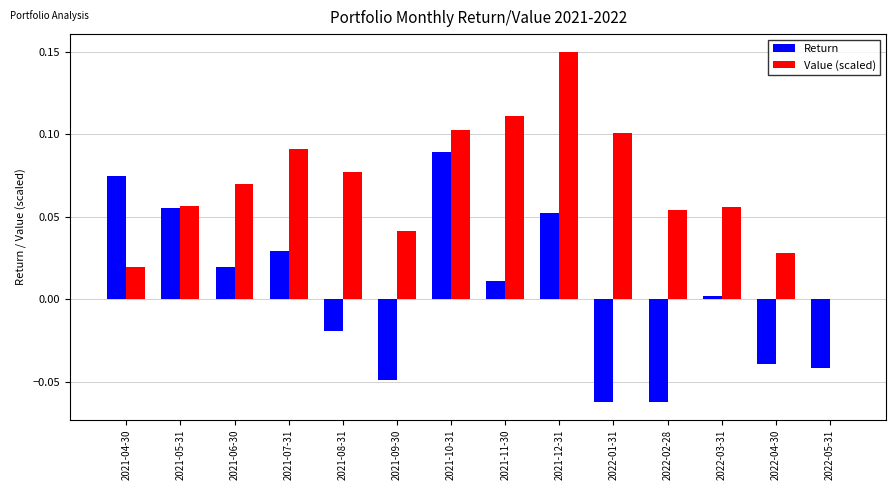

At which label does Value (scaled) reach its peak?

2021-12-31